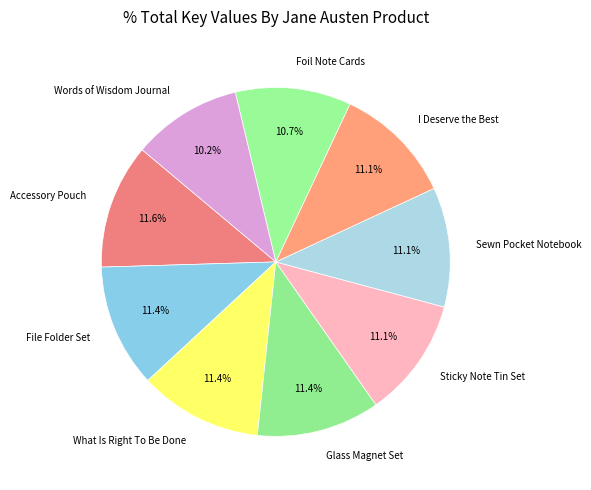

Combined, do Sticky Note Tin Set and Sewn Pocket Notebook account for over 50%?

No